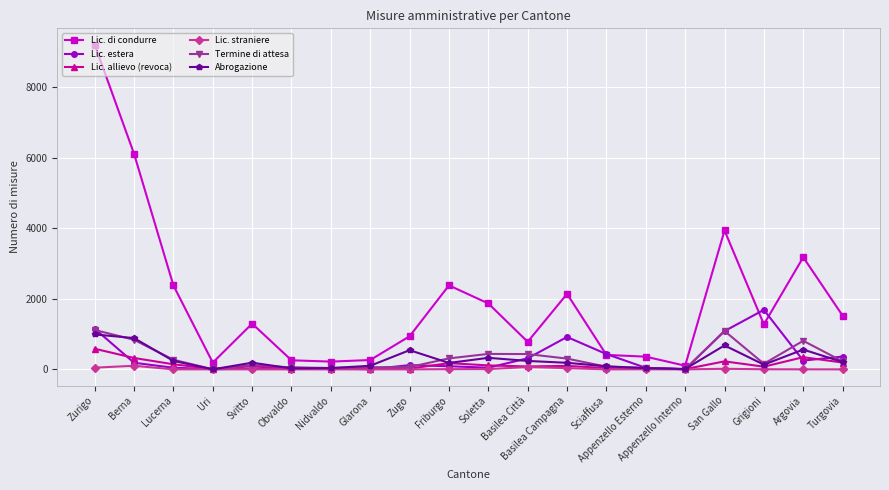

True or false: Abrogazione and Termine di attesa intersect in this chart.

True